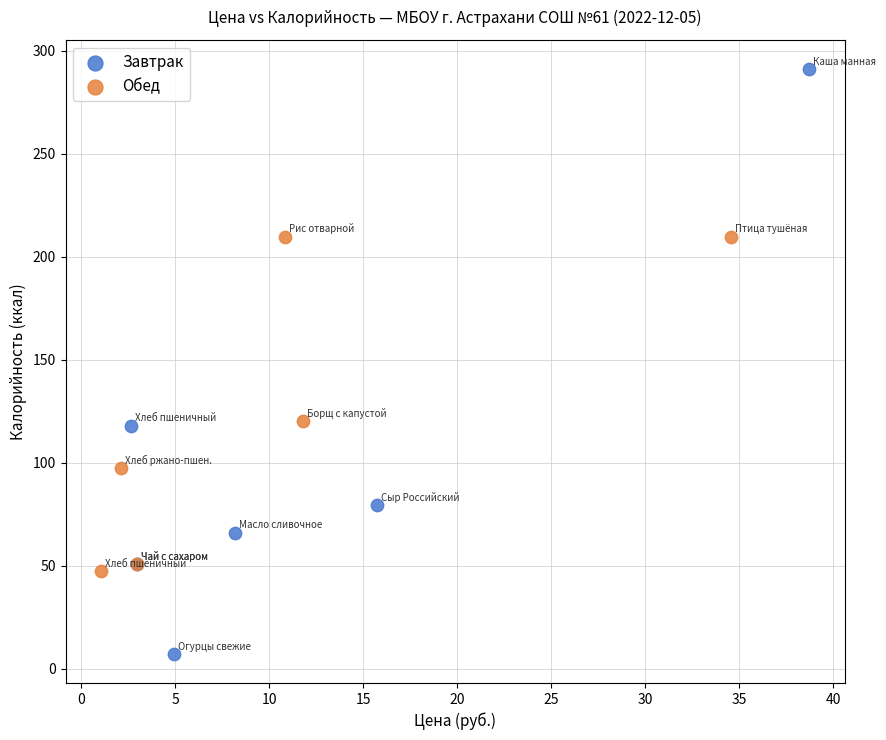

Which series contains the highest Y value?

Завтрак